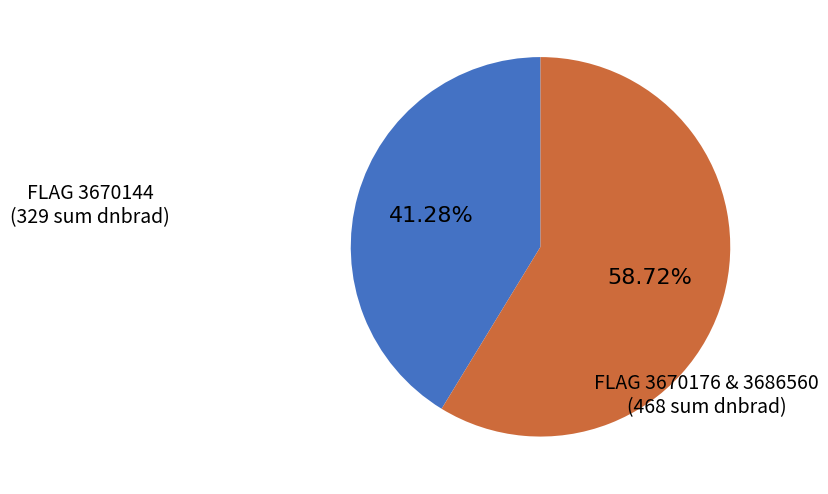

Does any single category account for the majority?

Yes